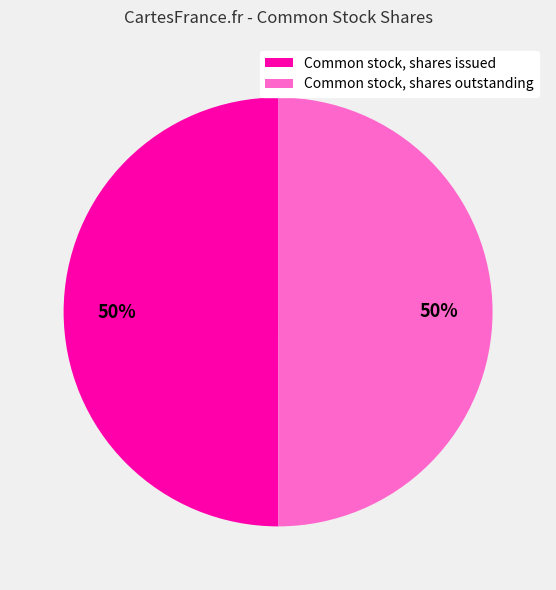

The Common stock, shares issued slice represents 50% of the pie. True or false?

True